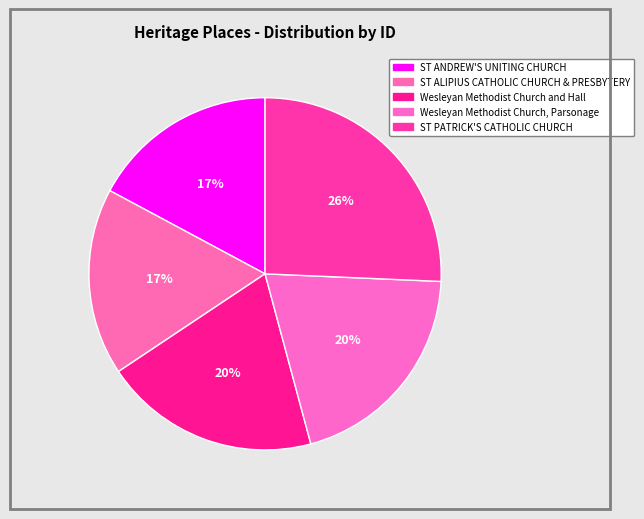

To the nearest percent, what is the average slice percentage?

20%